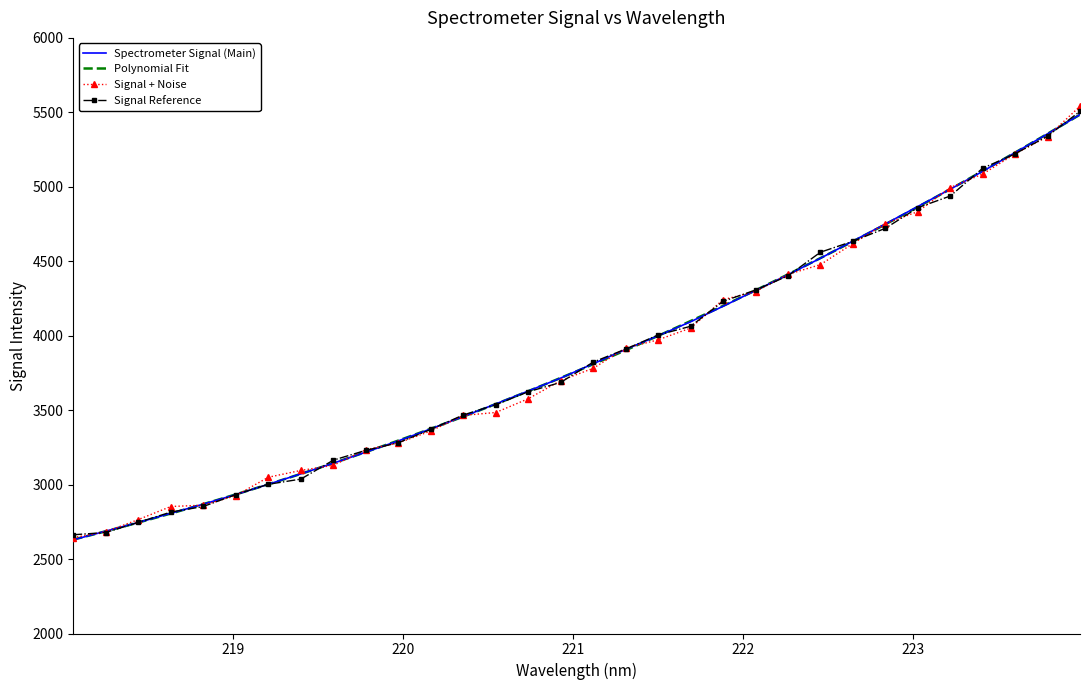

Which label corresponds to the smallest value in the chart?

218.0596